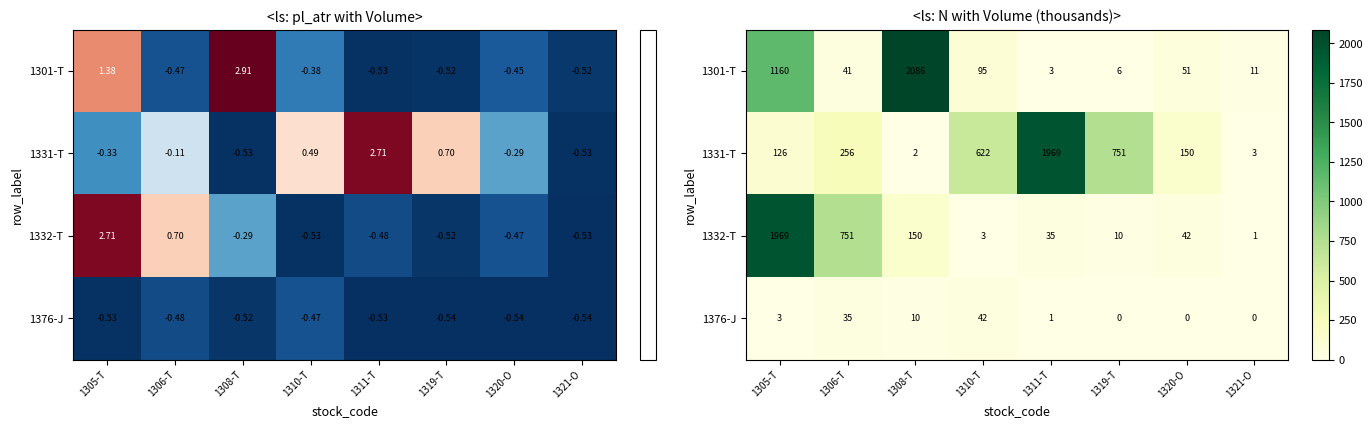

The 1331-T series shows 256.8 at 1306-T. True or false?

True